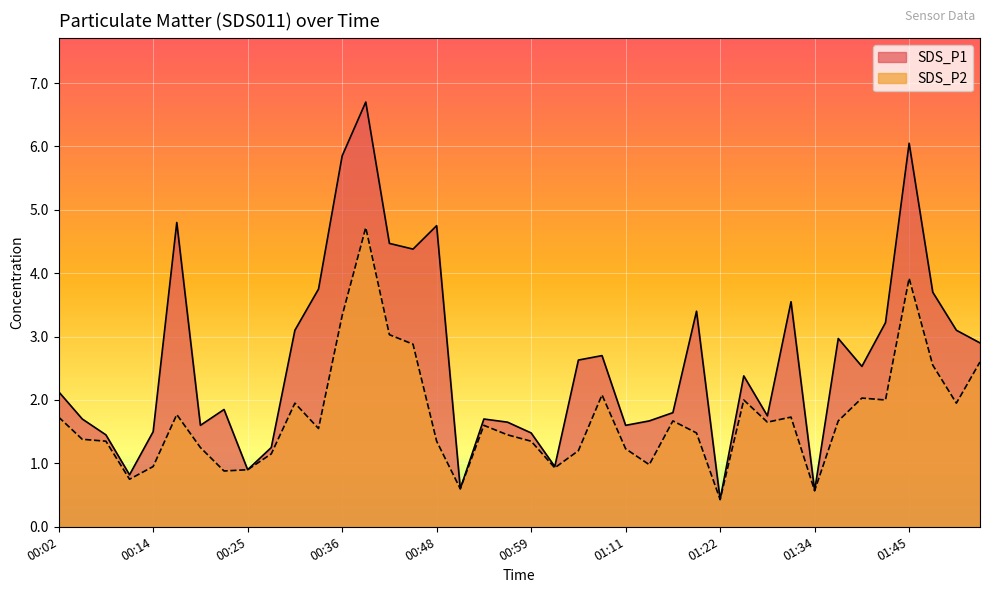

At which label does SDS_P1 reach its peak?

00:39